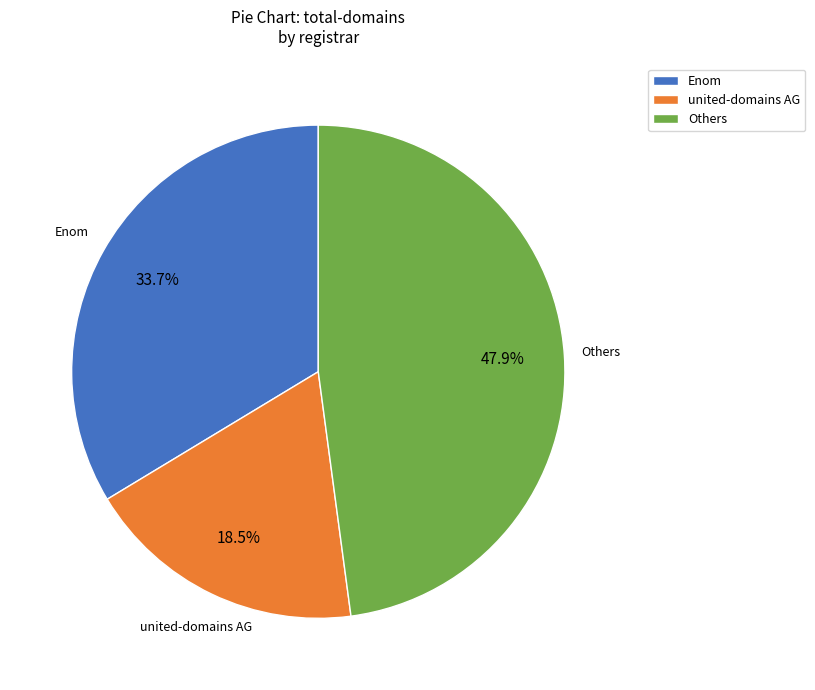

To the nearest percent, what is the average slice percentage?

33%